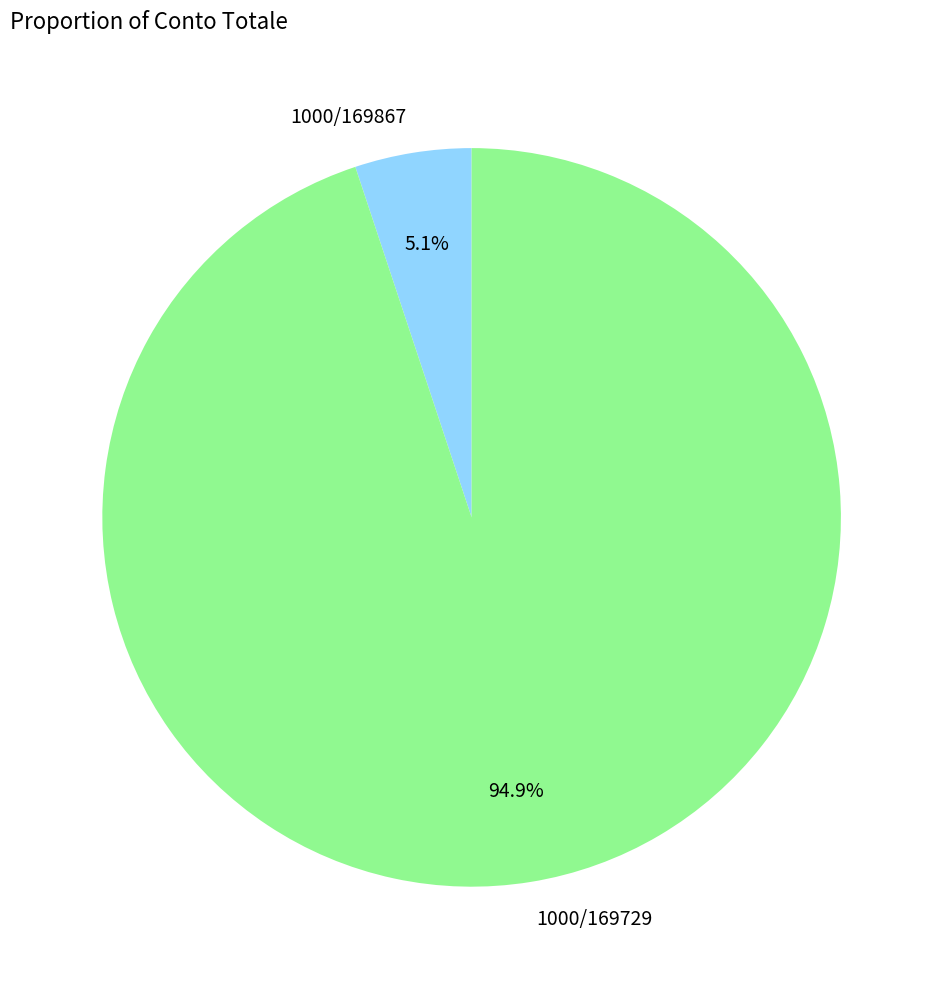

Is the sum of 1000/169729 and 1000/169867 greater than half?

Yes